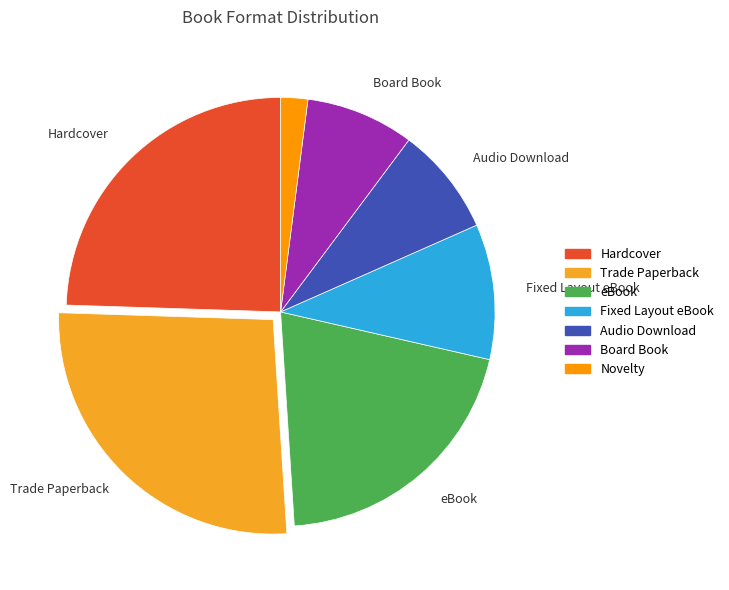

How many slices are in this pie chart?

7